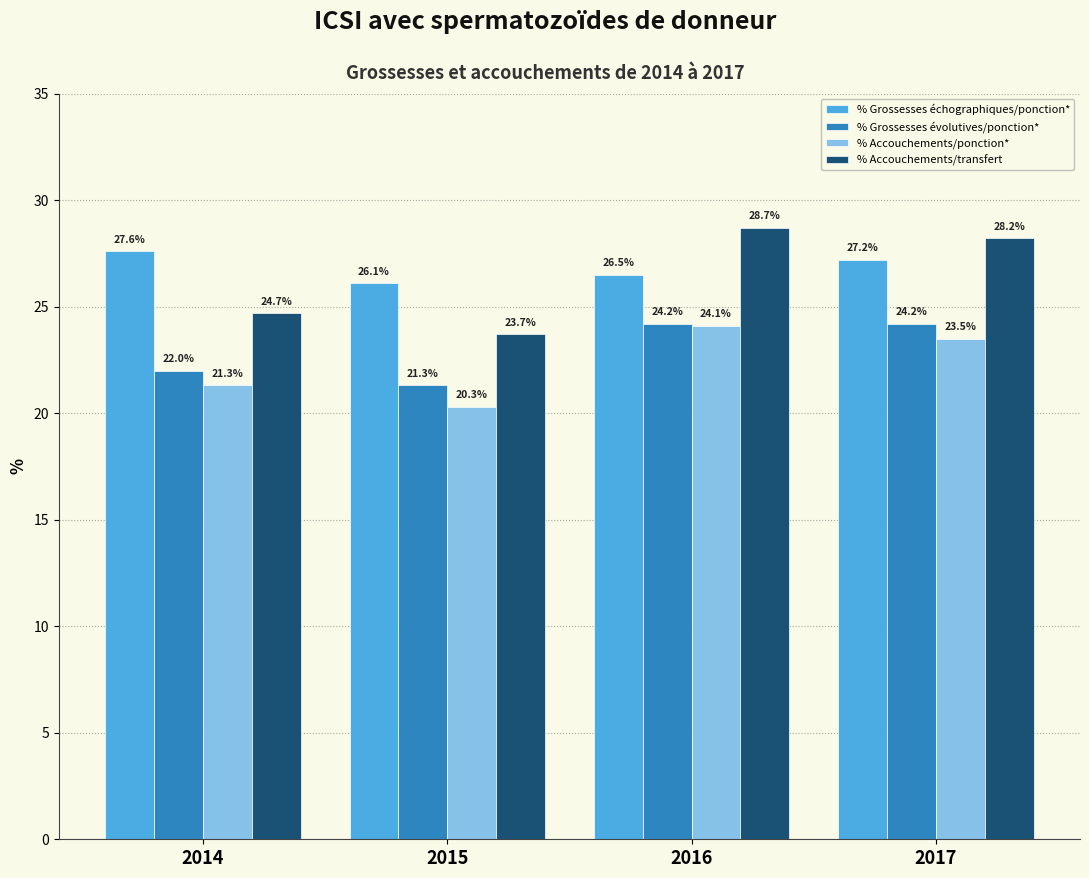

Is the value of % Grossesses évolutives/ponction* at 2017 greater than the value of % Accouchements/transfert at 2015?

Yes